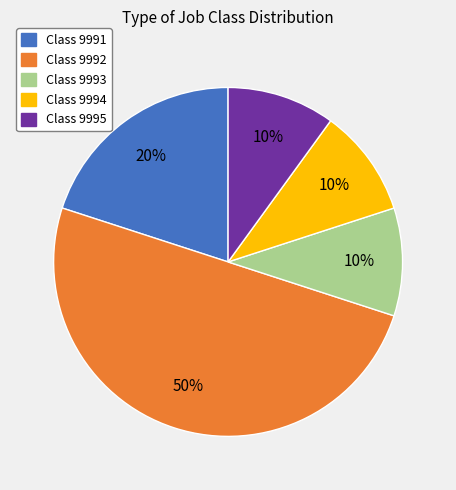

Does Class 9994 represent more than half of the total?

No